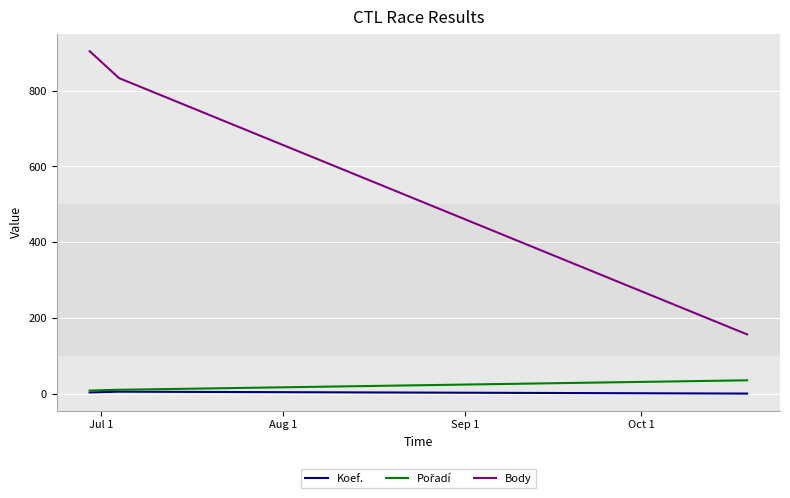

Which series has the largest total across all categories?

Body